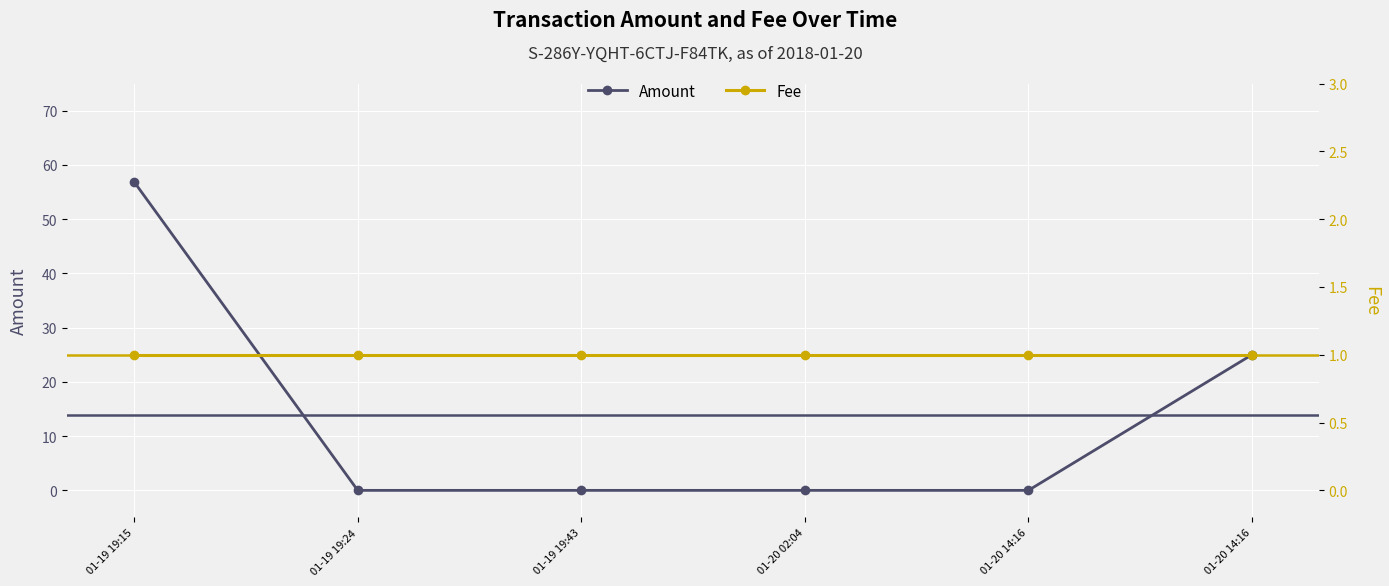

Which series changed the most between 01-19 19:15 and 01-19 19:24?

Amount